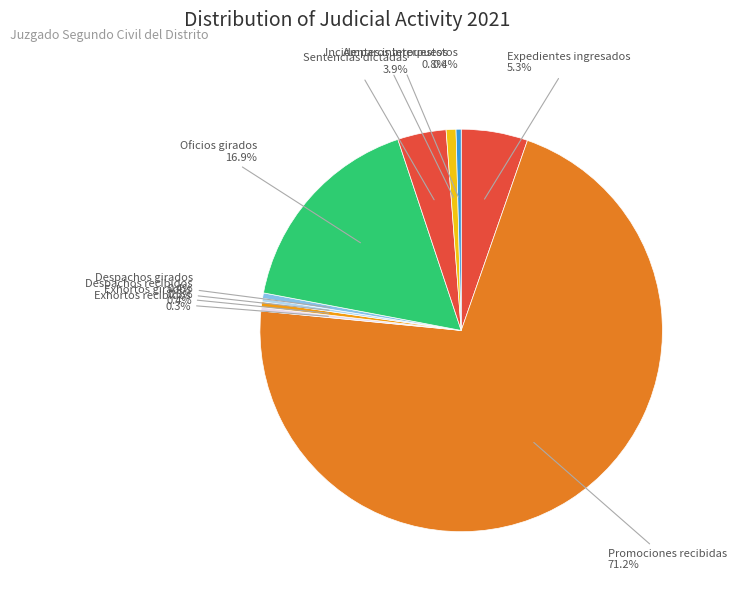

To the nearest percent, what is the difference between the largest and smallest slice percentages?

71%